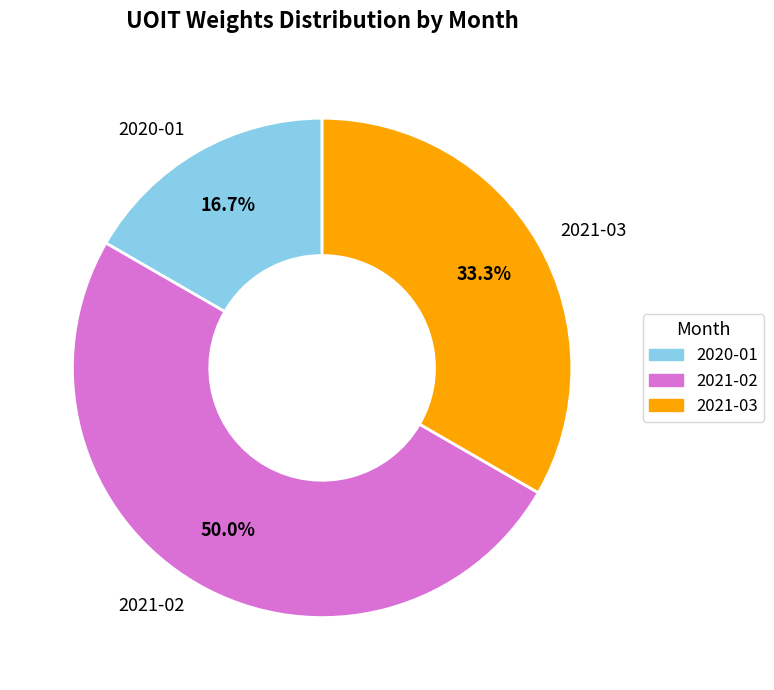

Does 2021-03 represent more than half of the total?

No